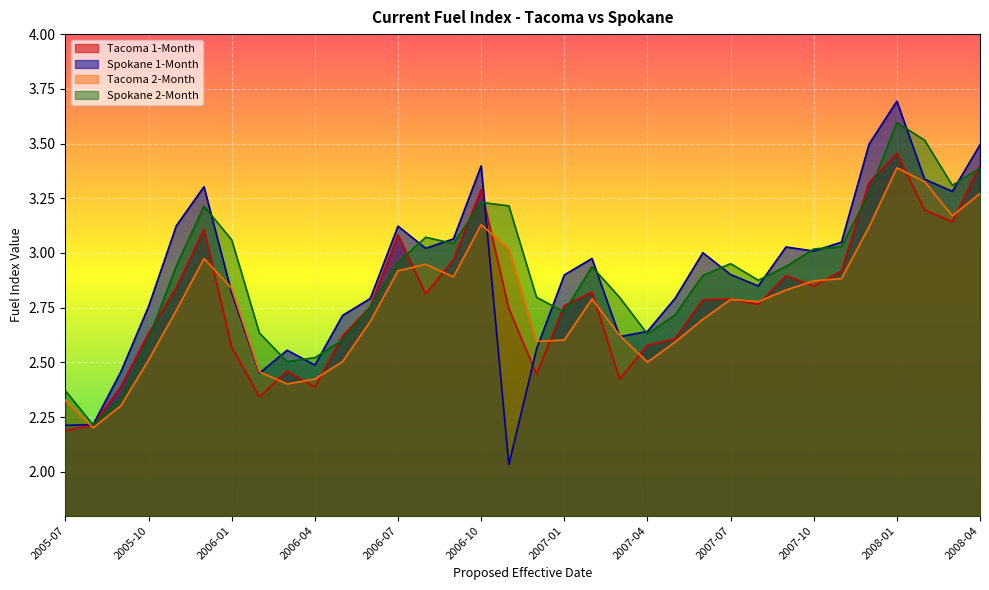

True or false: Tacoma 1-Month has a value of 2.8 at 2007-08.

True